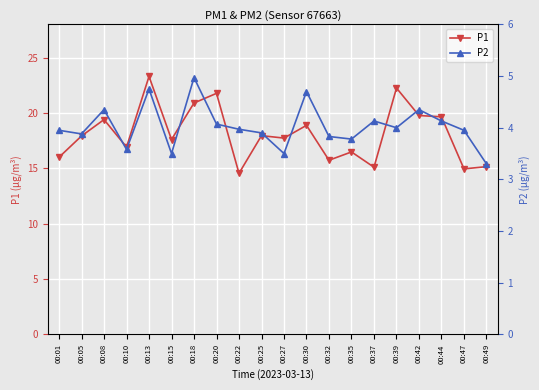

What is the value of the P1 point at the 13th from the left?

15.7